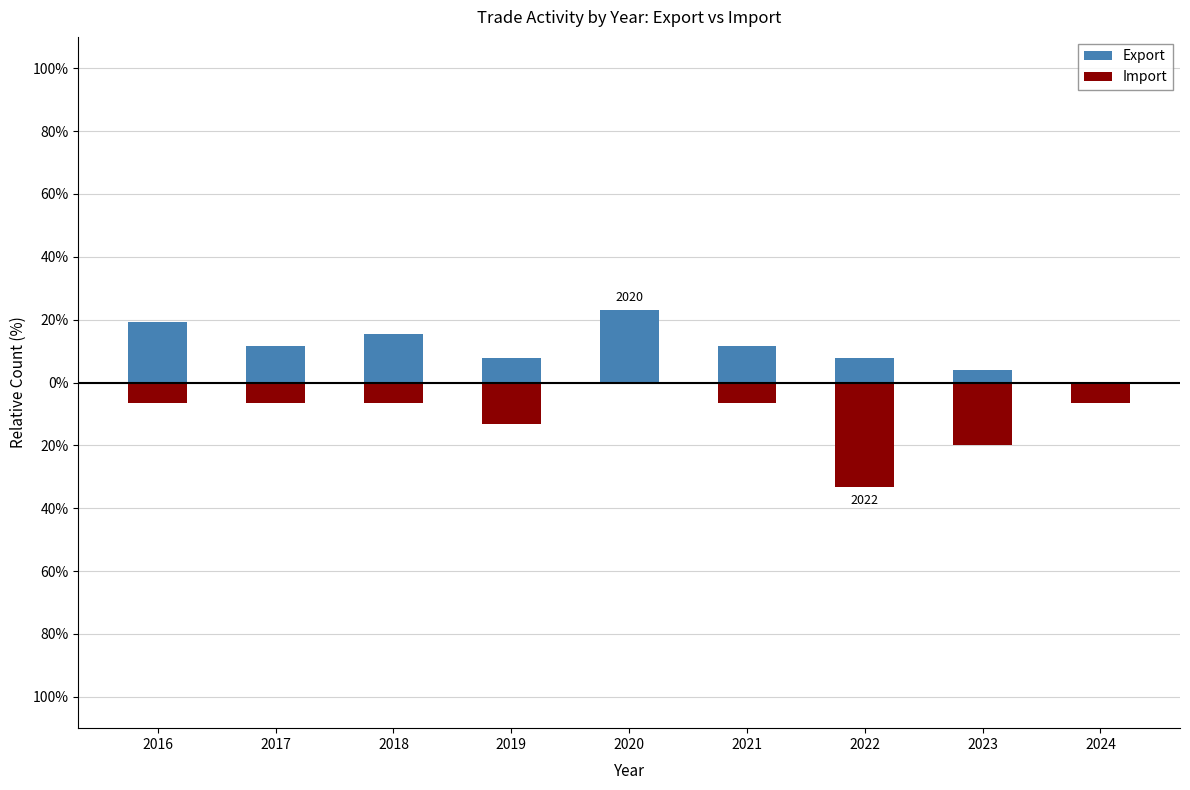

Count the number of data series in this chart.

2